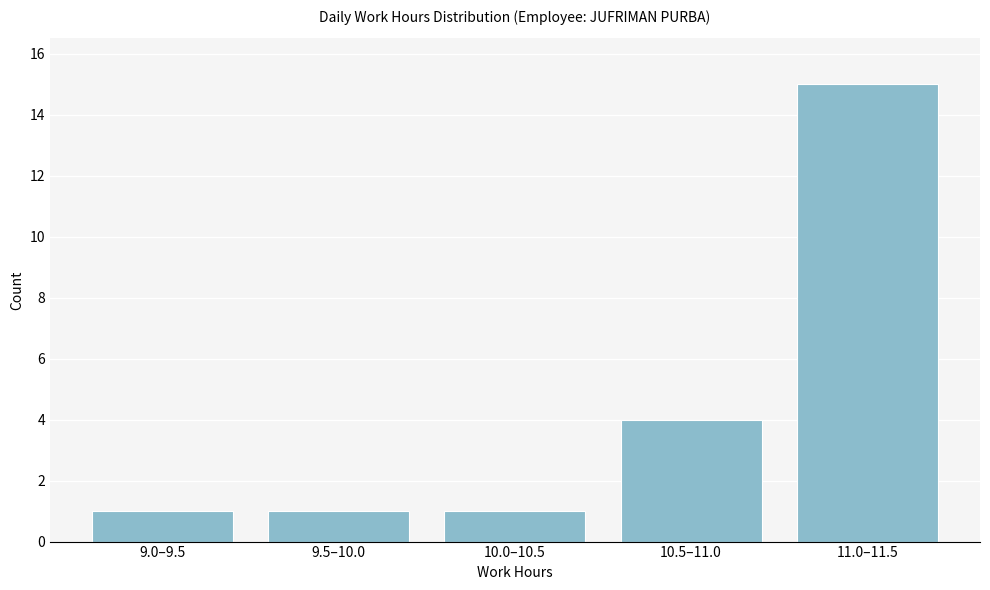

Reading right to left, transcribe all the data shown in this chart.

11.0–11.5=15	10.5–11.0=4	10.0–10.5=1	9.5–10.0=1	9.0–9.5=1